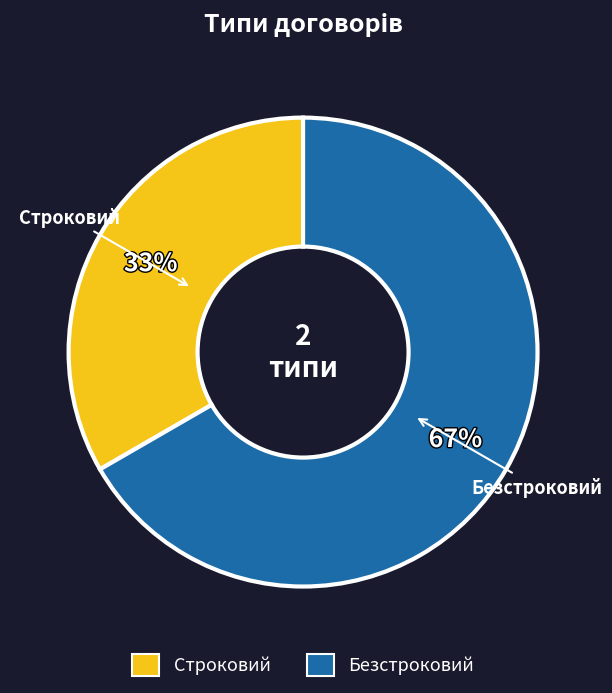

To the nearest percent, what portion does Строковий represent?

33%